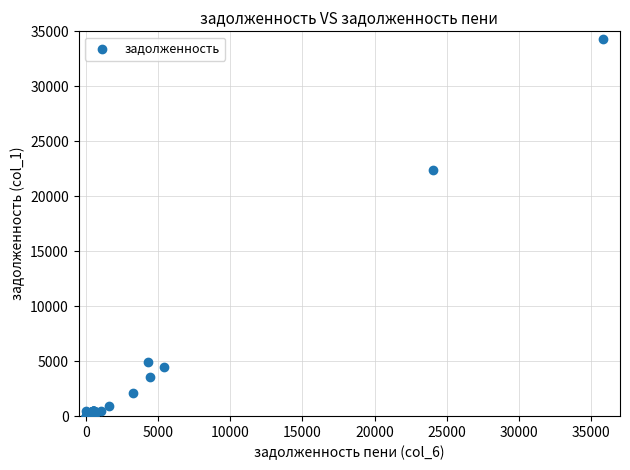

What Y value in the scatter plot is closest to 17143?

22388.2